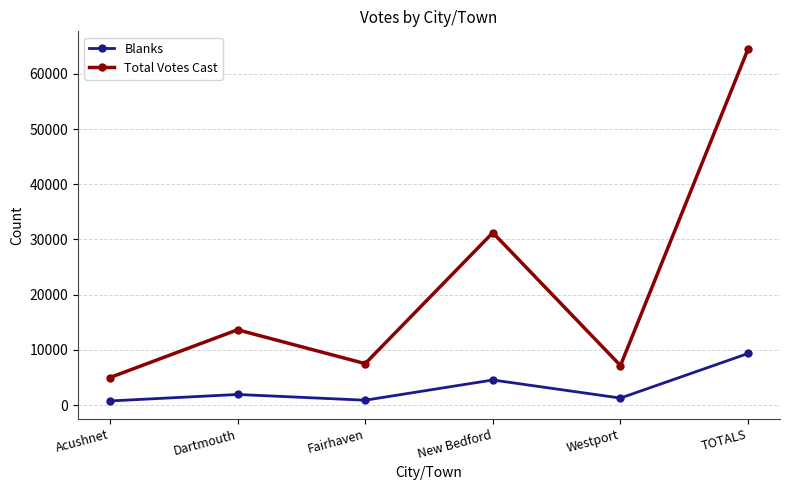

What position from the right is Acushnet?

6